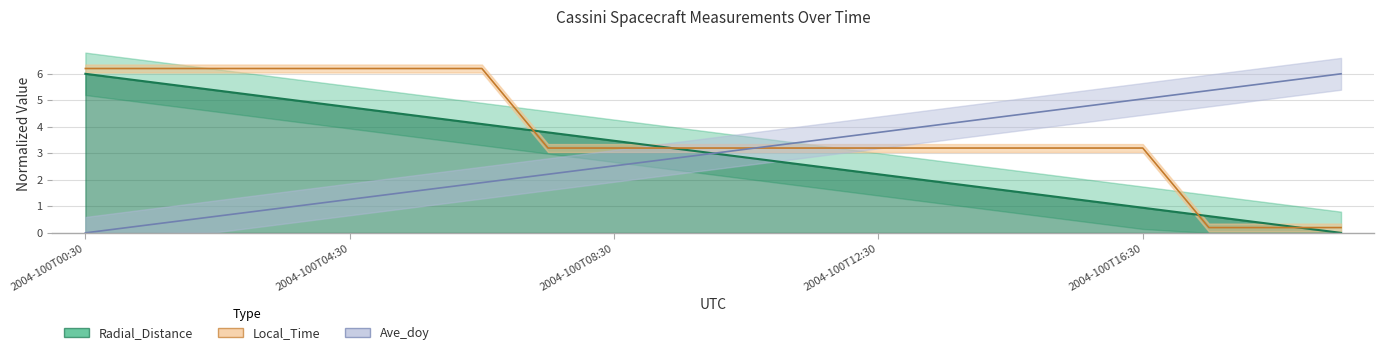

At which label does Local_Time first exceed 3?

2004-100T00:30